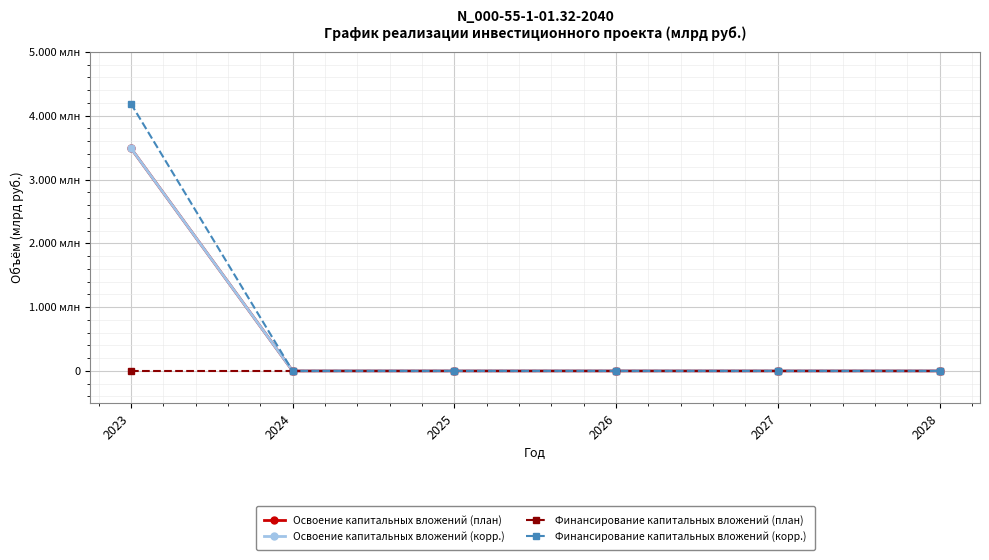

Between 2025 and 2027, which series saw the biggest shift?

Освоение капитальных вложений (план)